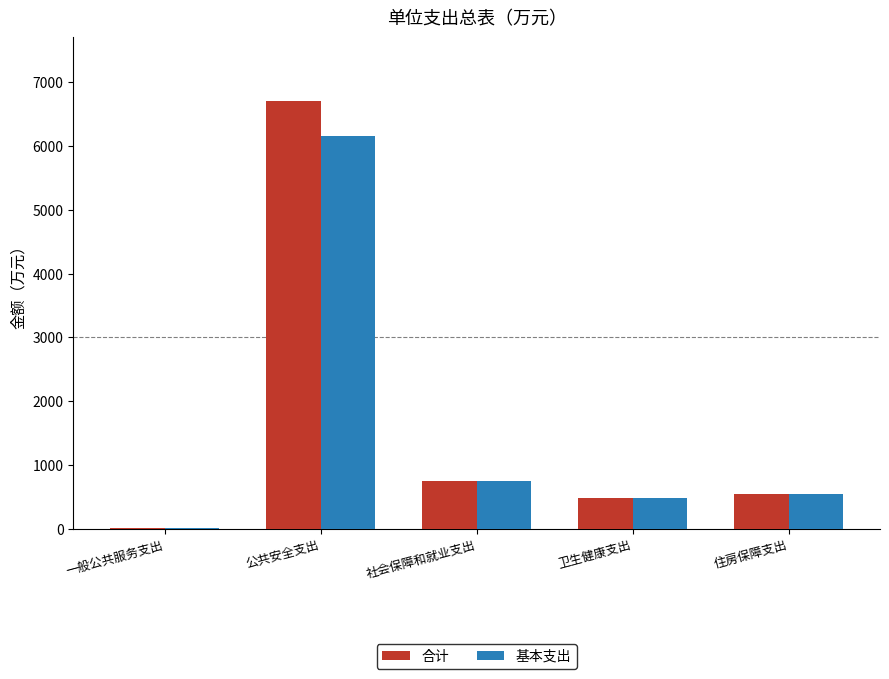

What is the highest value of the 合计 series?

6697.9